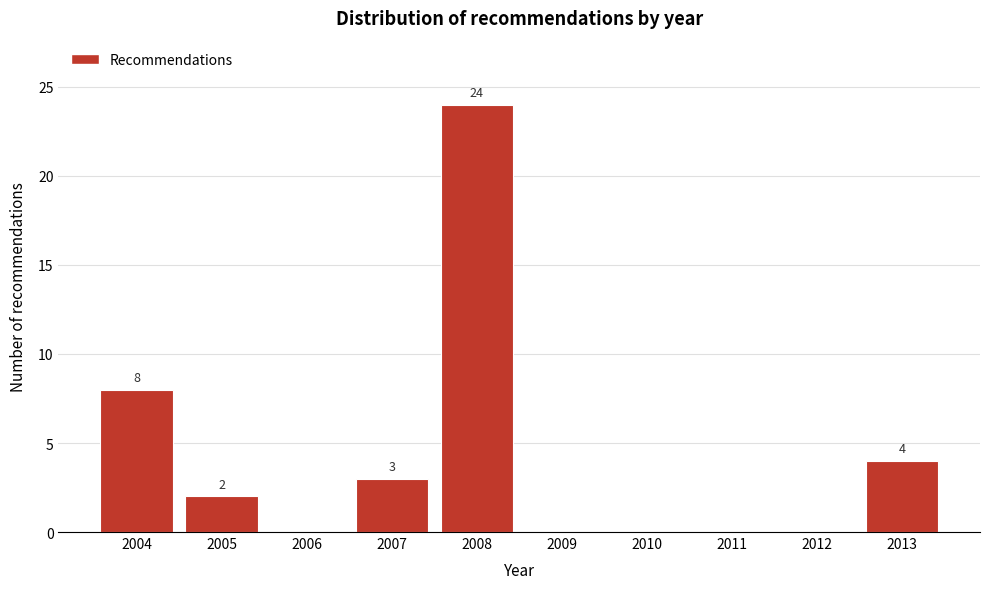

Reading right to left, list all the values displayed in this chart.

2013=4	2012=0	2011=0	2010=0	2009=0	2008=24	2007=3	2006=0	2005=2	2004=8